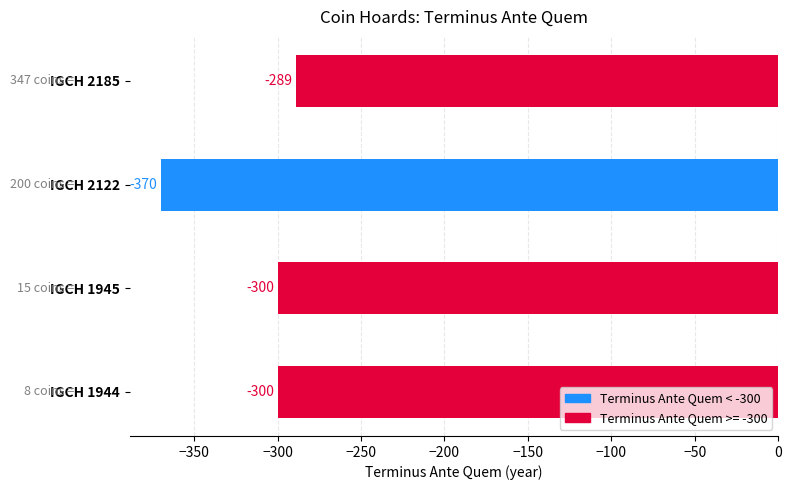

The chart shows a value of -289 at IGCH 2185. True or false?

True